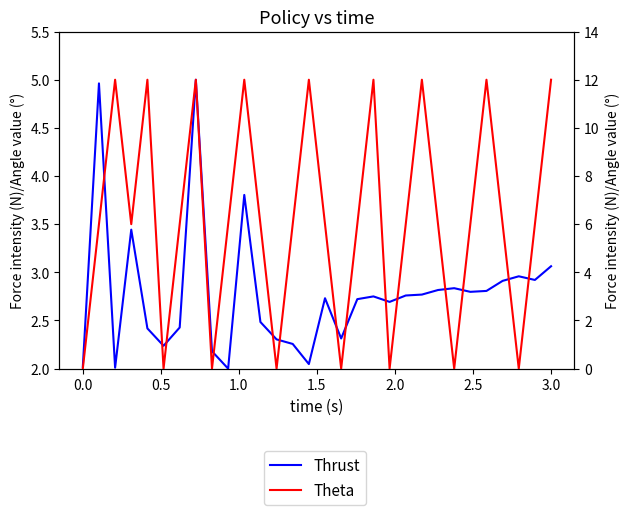

At how many categories does at least one series exceed 5?

22